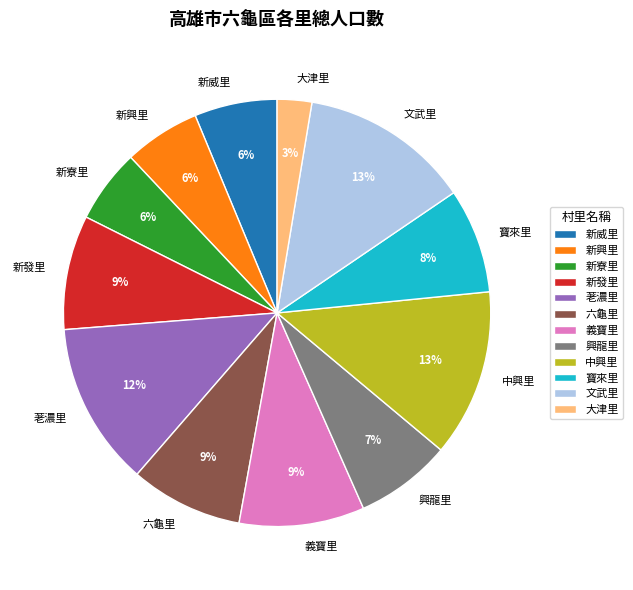

How many segments does this pie chart have?

12